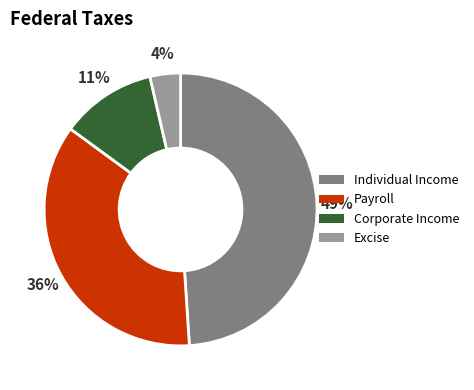

Is the sum of Excise and Payroll greater than half?

No